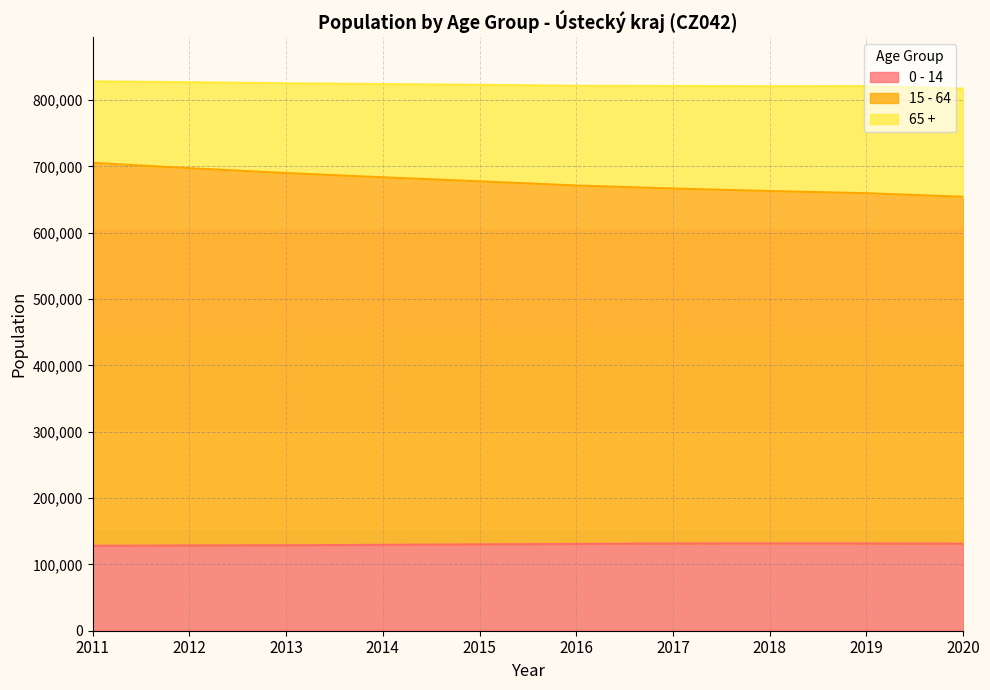

The value of 0 - 14 at 2016 is 130785. True or false?

True